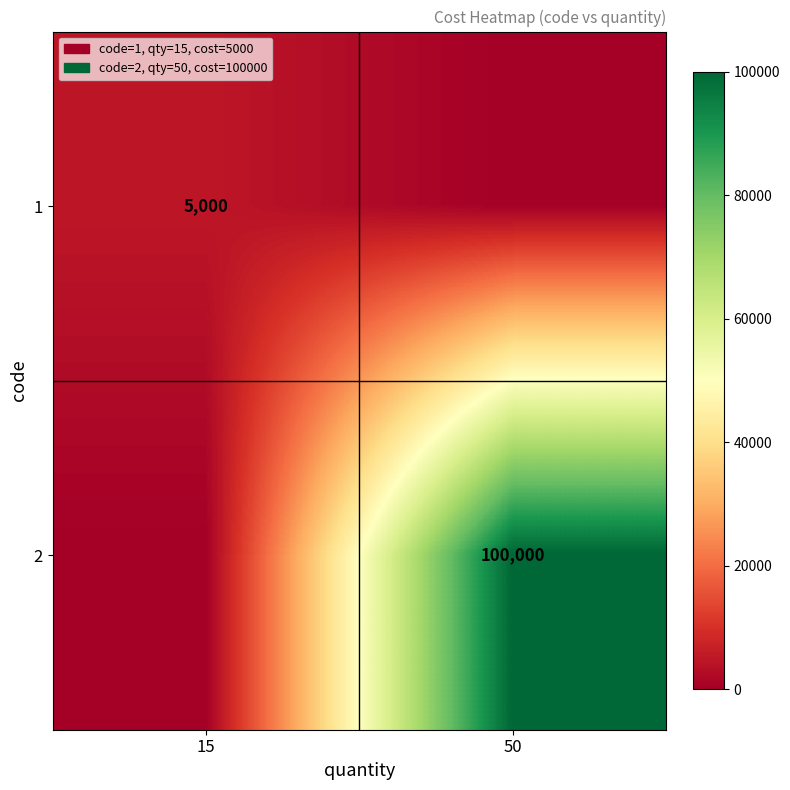

At how many categories does at least one series exceed 95528?

1